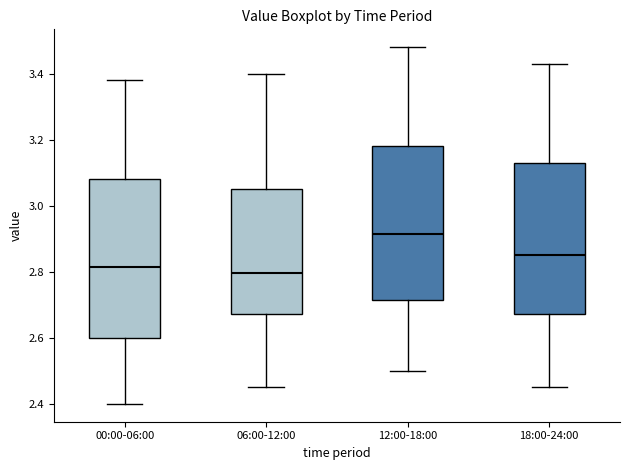

Reading left to right, read every box against the y-axis: the position of its median line, the range the box covers, and the ends of its whiskers. The values are not printed on the chart, so give them approximately, as read against the axis.

00:00-06:00: median 2.82, box 2.60 to 3.08, whiskers 2.40 to 3.38
06:00-12:00: median 2.80, box 2.68 to 3.06, whiskers 2.46 to 3.40
12:00-18:00: median 2.92, box 2.72 to 3.18, whiskers 2.50 to 3.48
18:00-24:00: median 2.86, box 2.68 to 3.14, whiskers 2.46 to 3.44